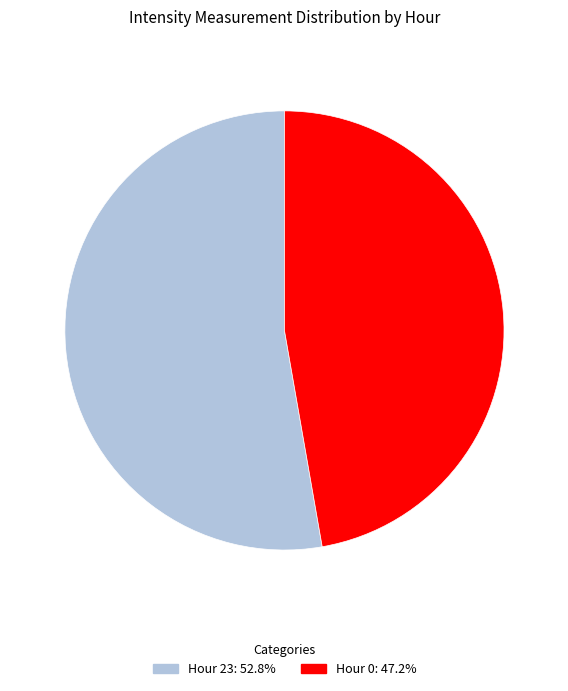

Does any single category account for the majority?

Yes